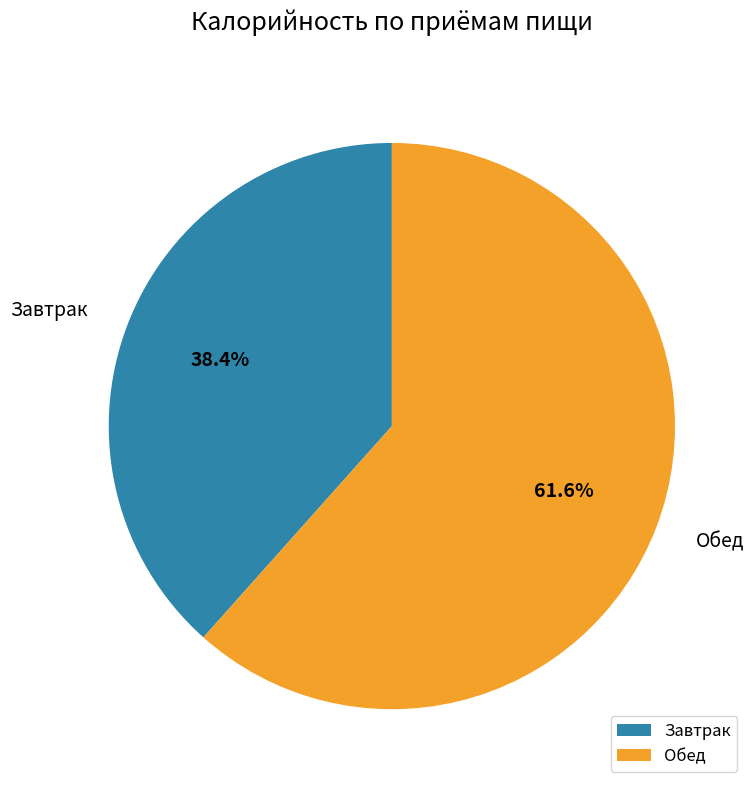

To the nearest percent, what is the difference between the largest and smallest slice percentages?

23%